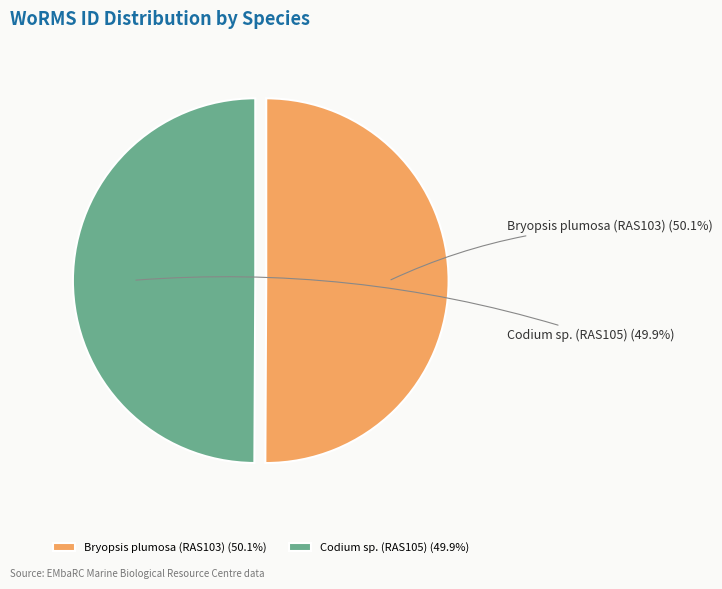

Is there any slice that represents more than half of the pie?

Yes